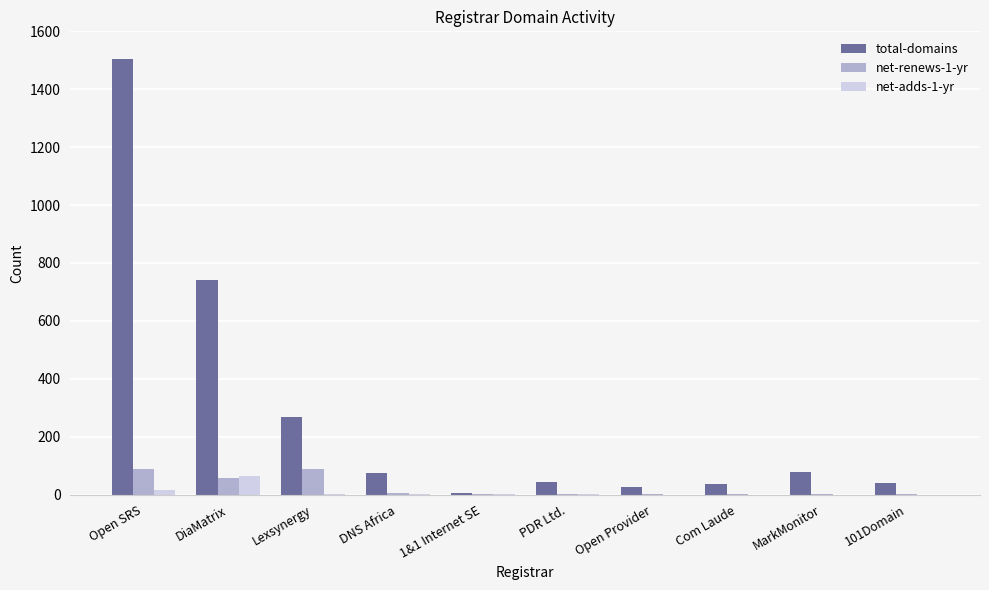

Which series changed the most between DiaMatrix and Open Provider?

total-domains